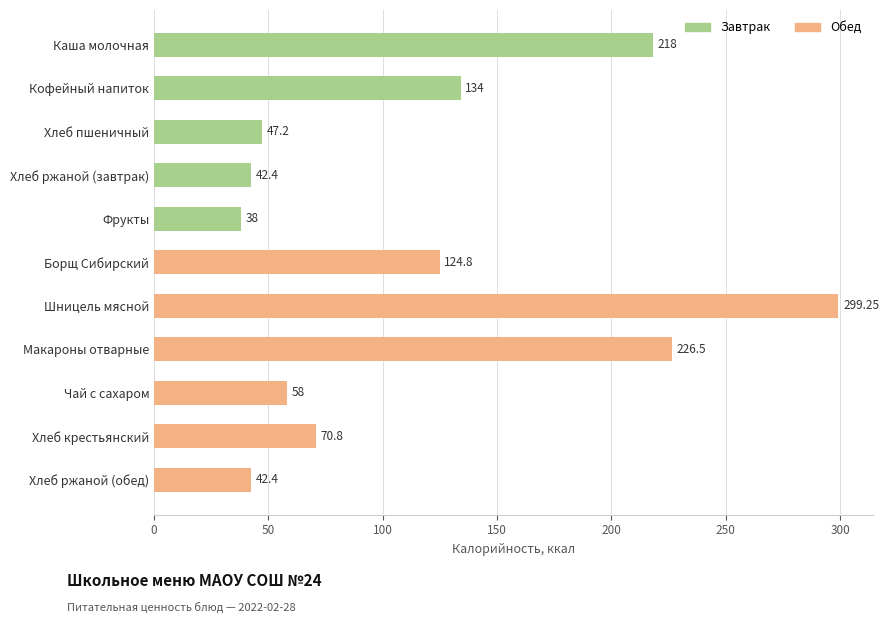

Which has a higher value, Борщ Сибирский or Хлеб ржаной (обед)?

Борщ Сибирский